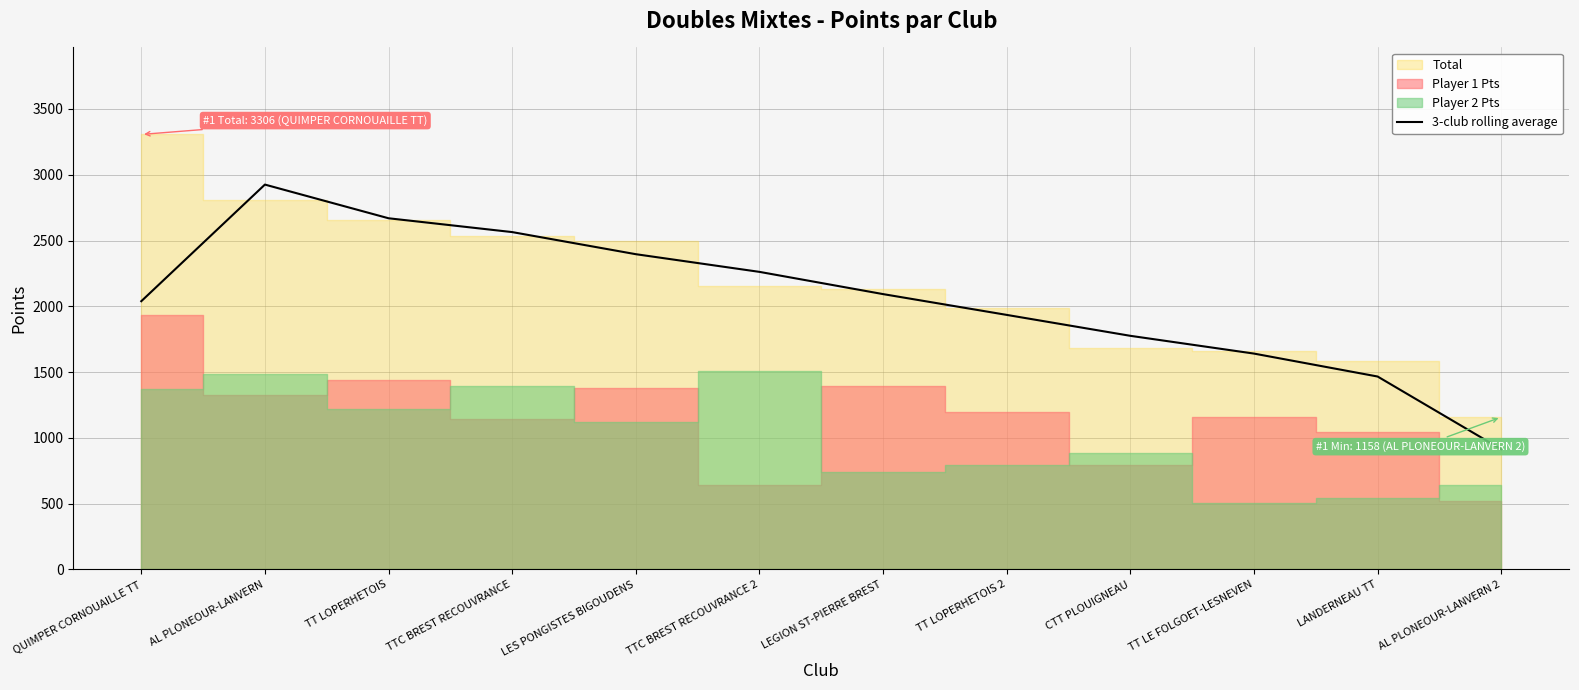

What value does the data have at LANDERNEAU TT?

1466.3